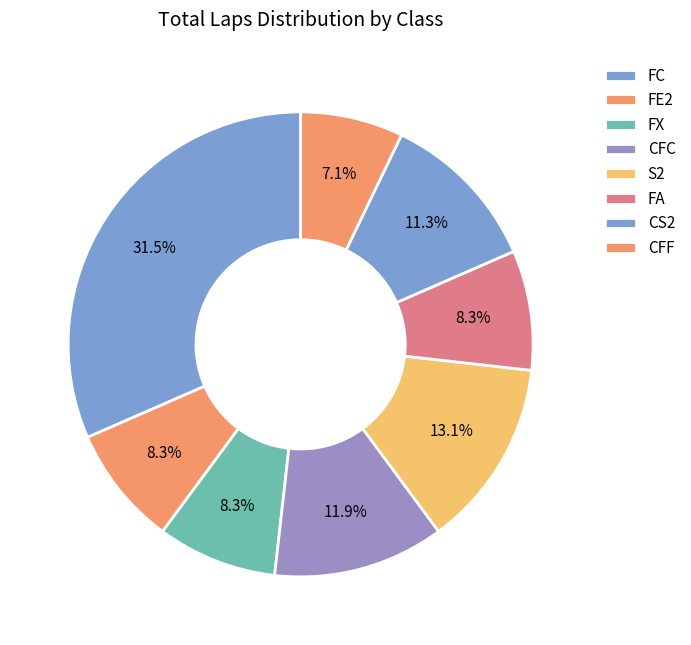

Is it true that FX is 1% of the pie?

False